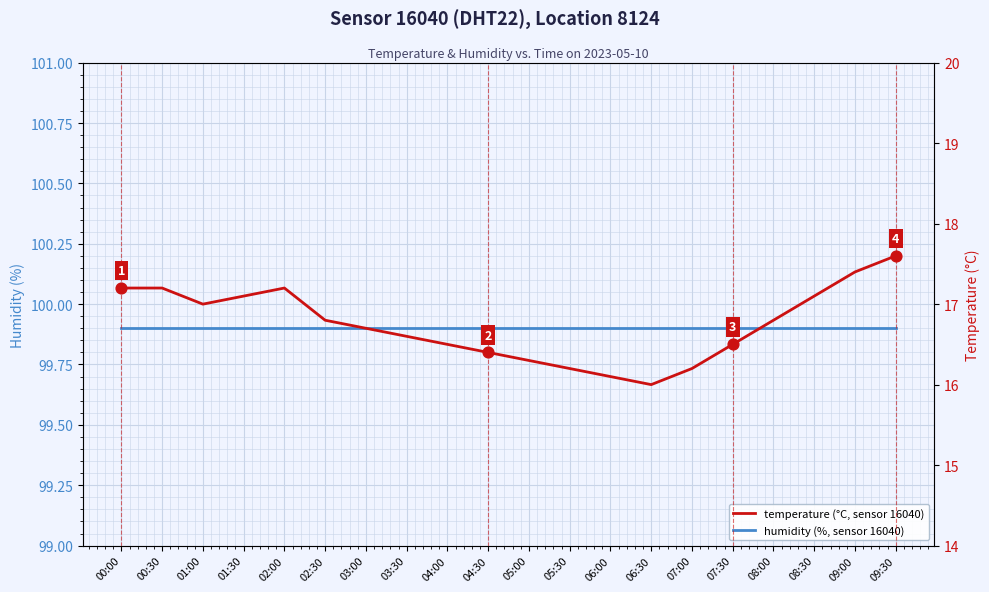

Which series has the largest Y range (max minus min)?

temperature